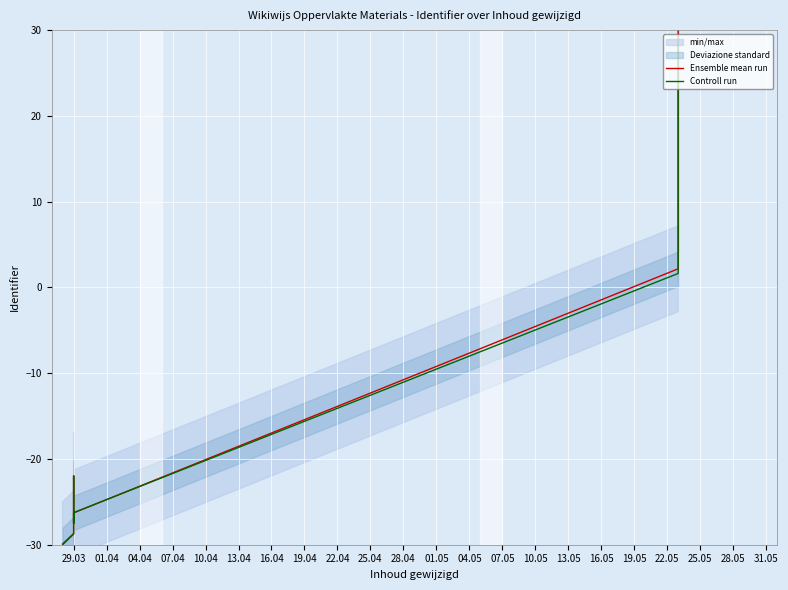

Which series has the largest range (max minus min)?

Ensemble mean run